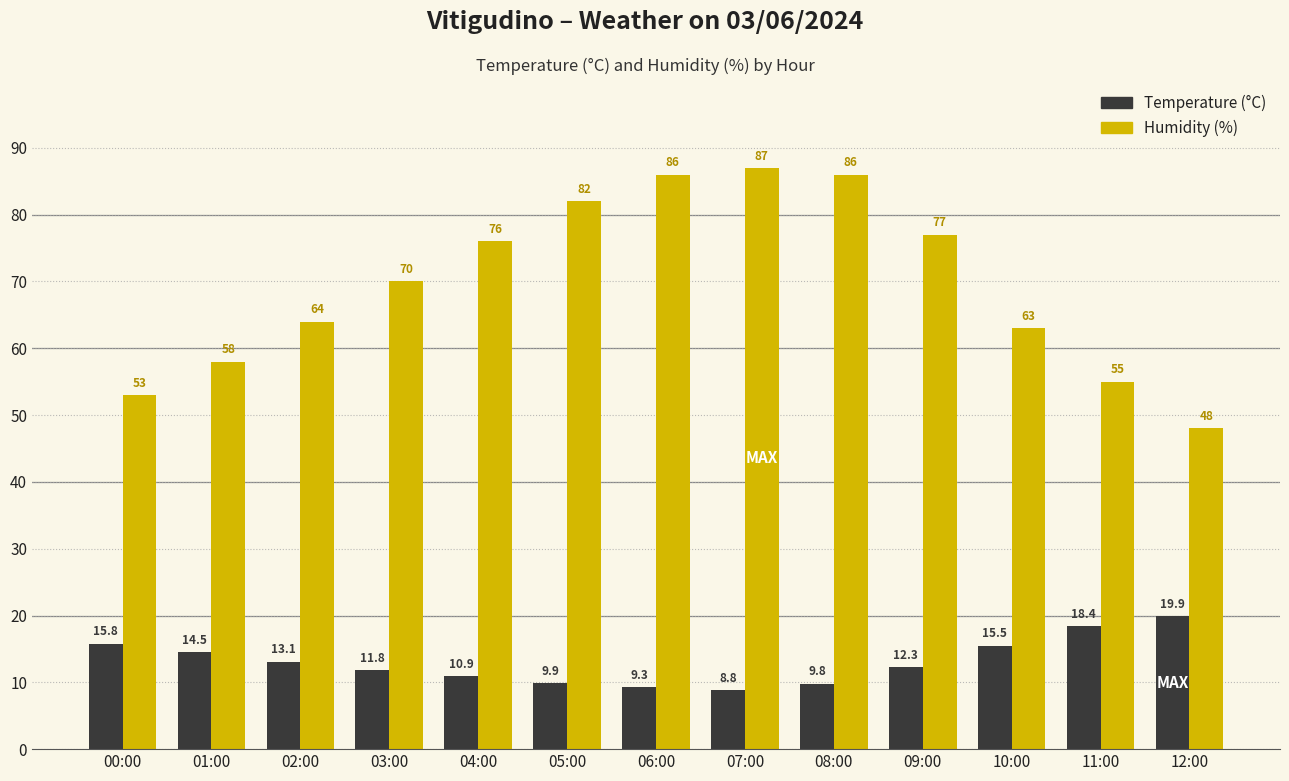

Does the chart contain stacked bars?

No